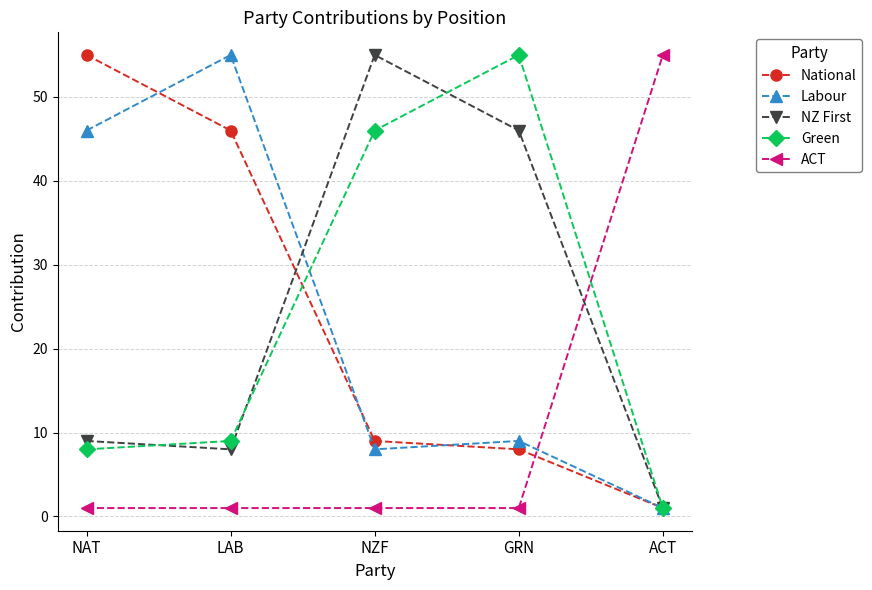

List the labels in order of NZ First value, largest first.

NZF, GRN, NAT, LAB, ACT